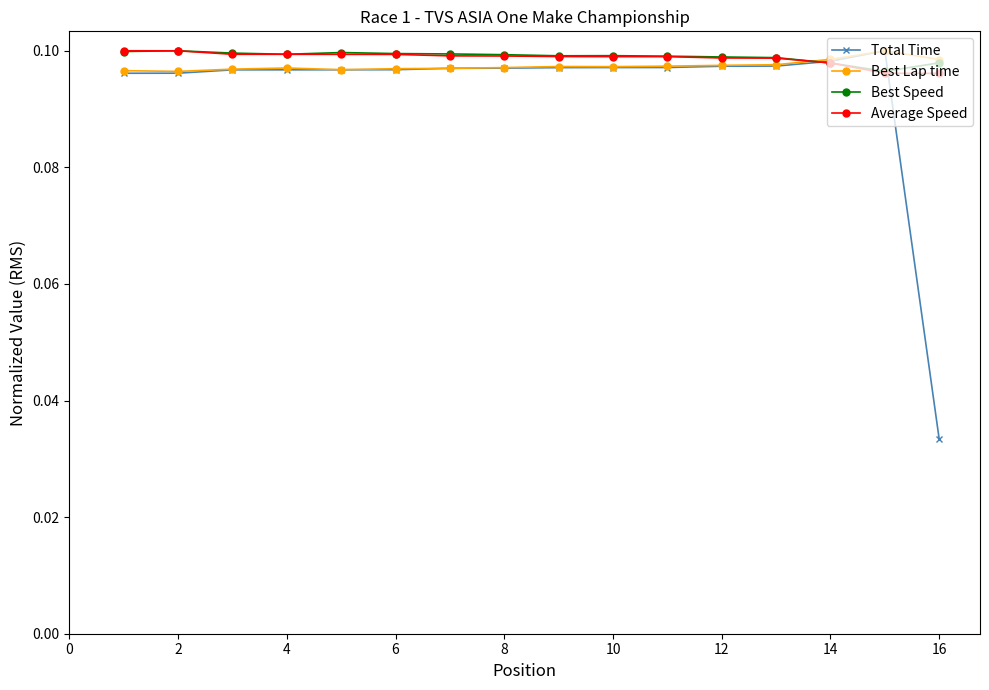

True or false: Best Lap time has more than 1 interior local peaks.

True